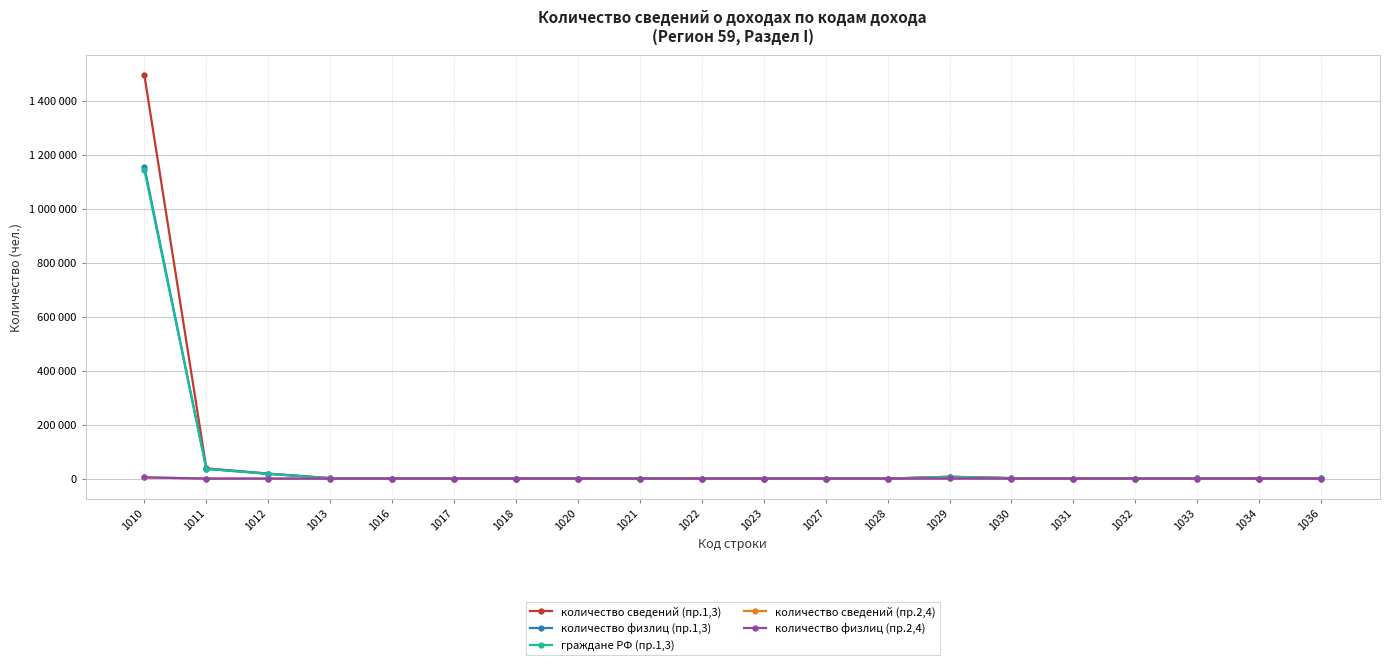

How many interior local valleys does the граждане РФ (пр.1,3) series have?

6